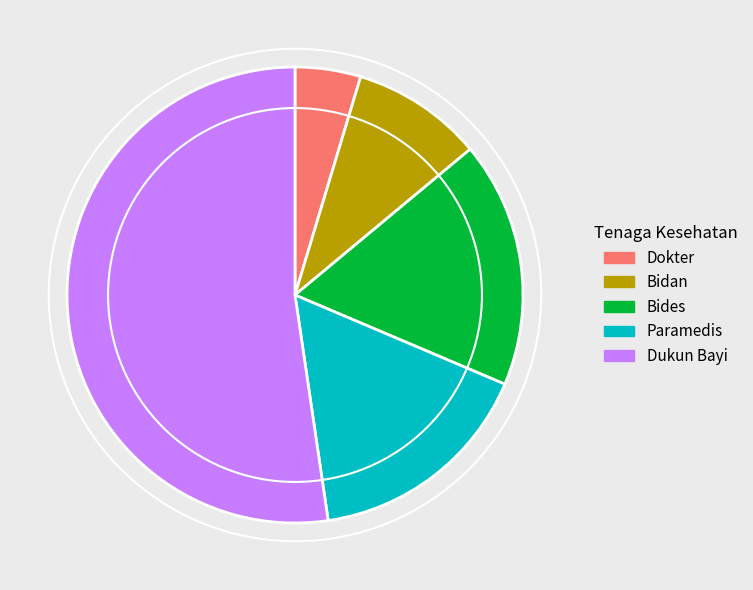

Rank the categories by value from highest to lowest.

Dukun Bayi, Bides, Paramedis, Bidan, Dokter